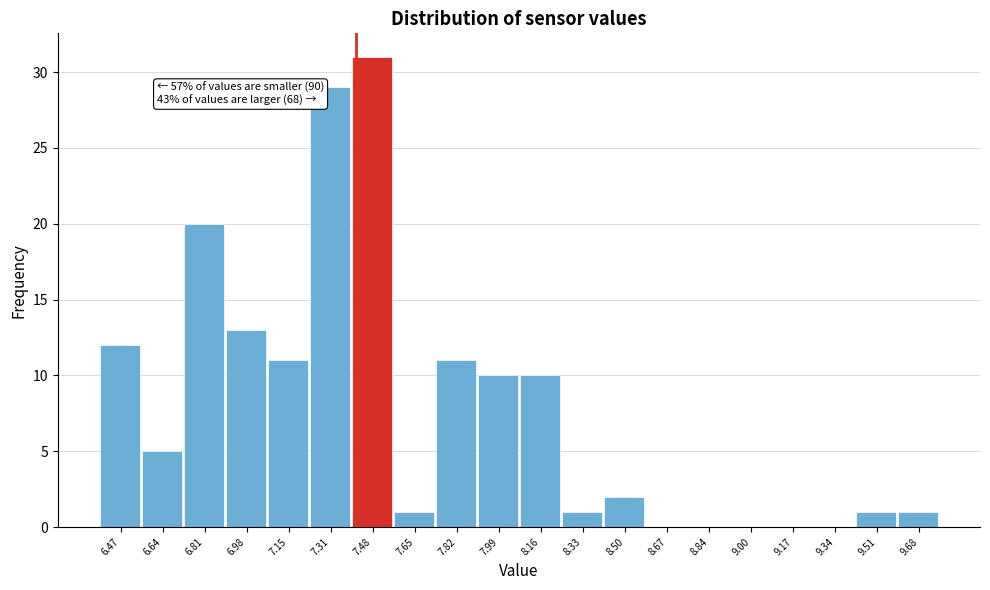

Reading left to right, extract all data points from this chart.

6.47=12	6.64=5	6.81=20	6.98=13	7.15=11	7.31=29	7.48=31	7.65=1	7.82=11	7.99=10	8.16=10	8.33=1	8.50=2	8.67=0	8.84=0	9.00=0	9.17=0	9.34=0	9.51=1	9.68=1